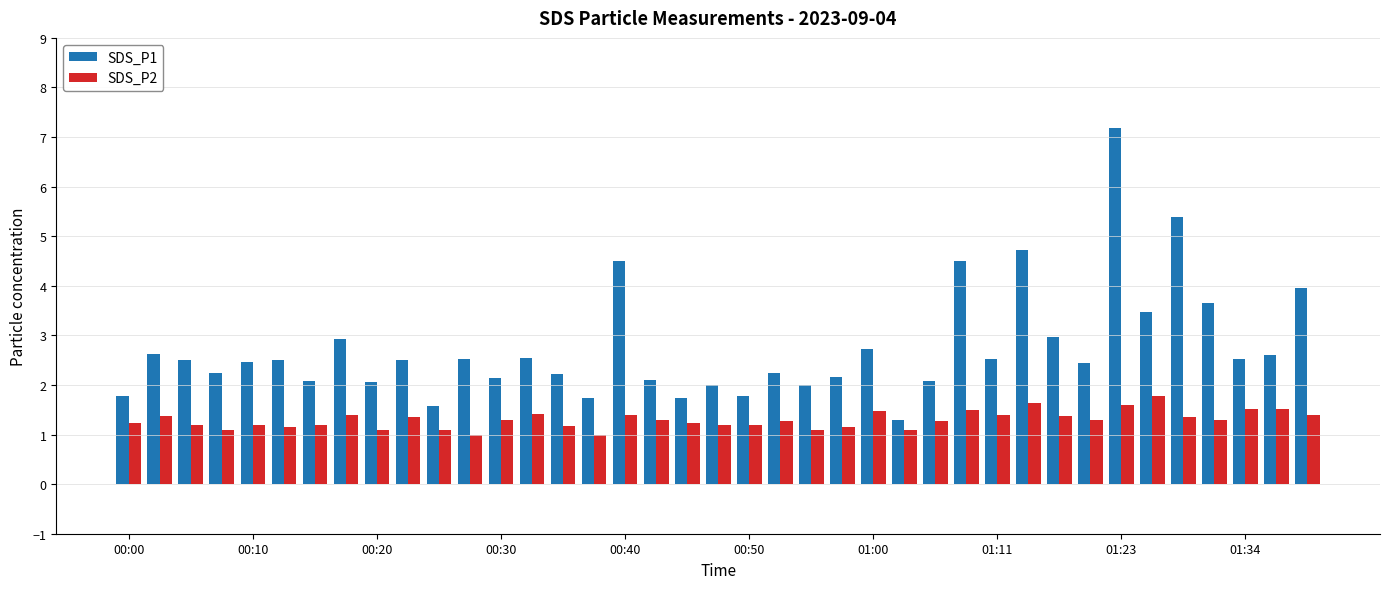

What is the value of the SDS_P2 bar at the 15th from the left?

1.2